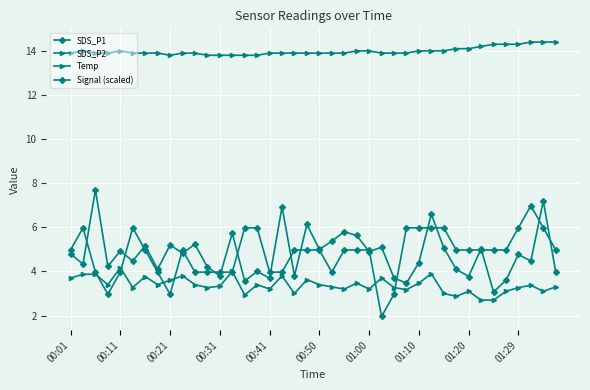

What is the minimum value shown in the chart?

2.0